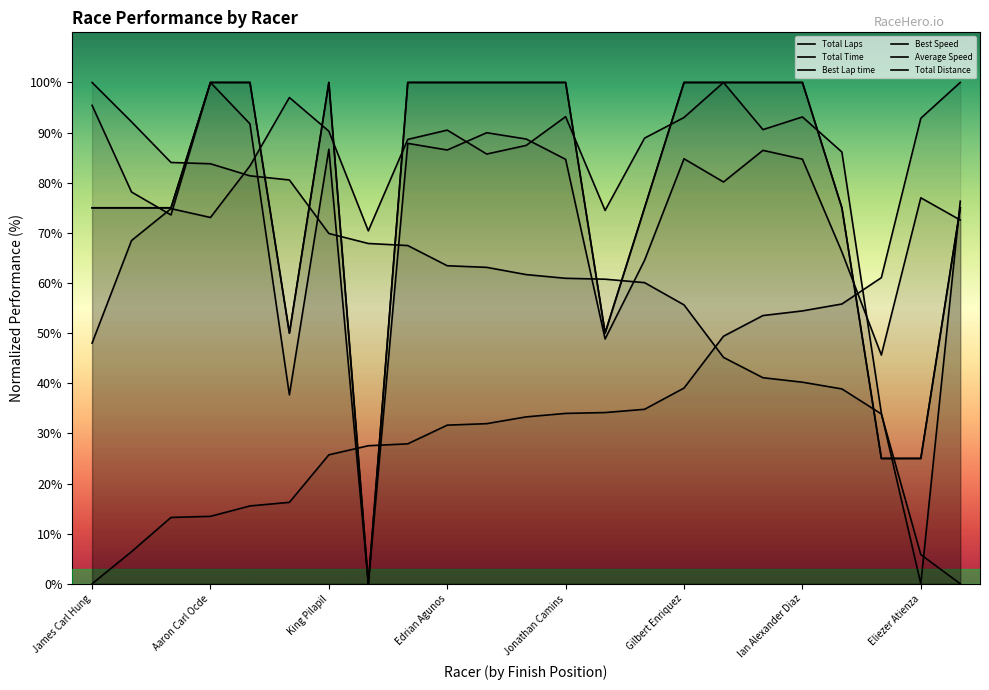

Is it true that Best Speed equals 172.8 at James Carl Hung?

False